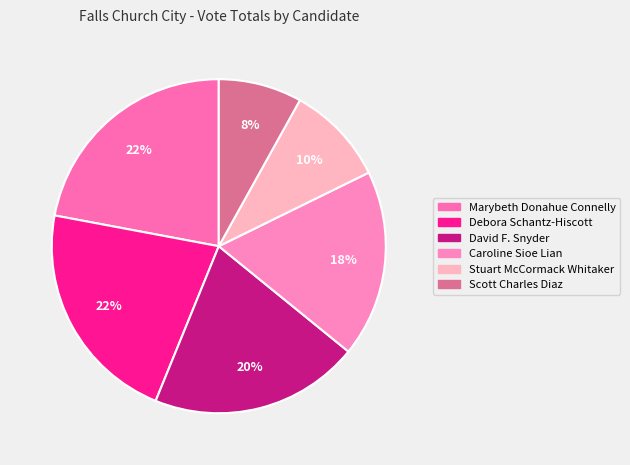

To the nearest percent, what is the difference between the largest and smallest slice percentages?

14%